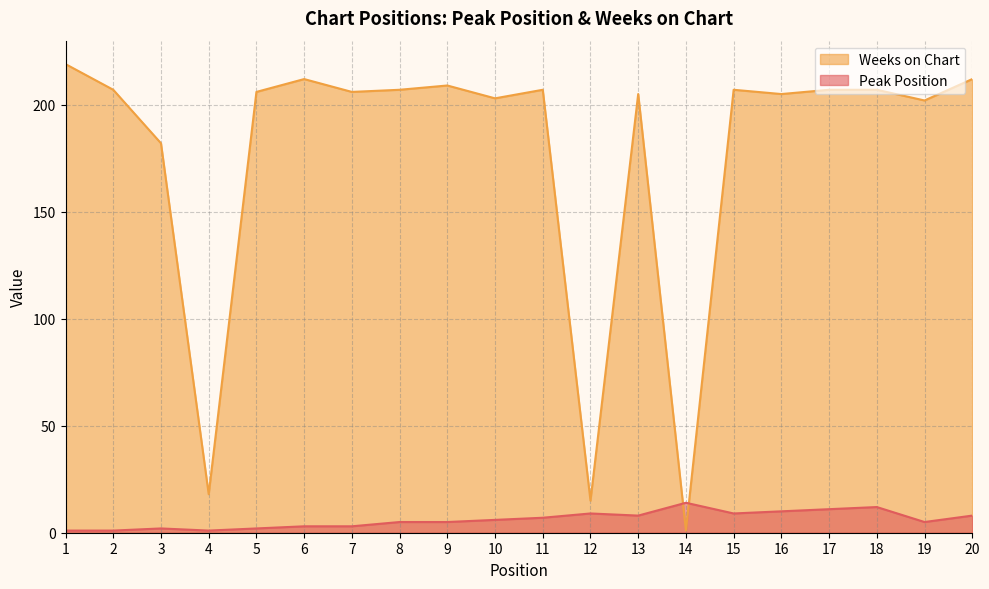

Does the chart display data point markers on the line(s)?

No